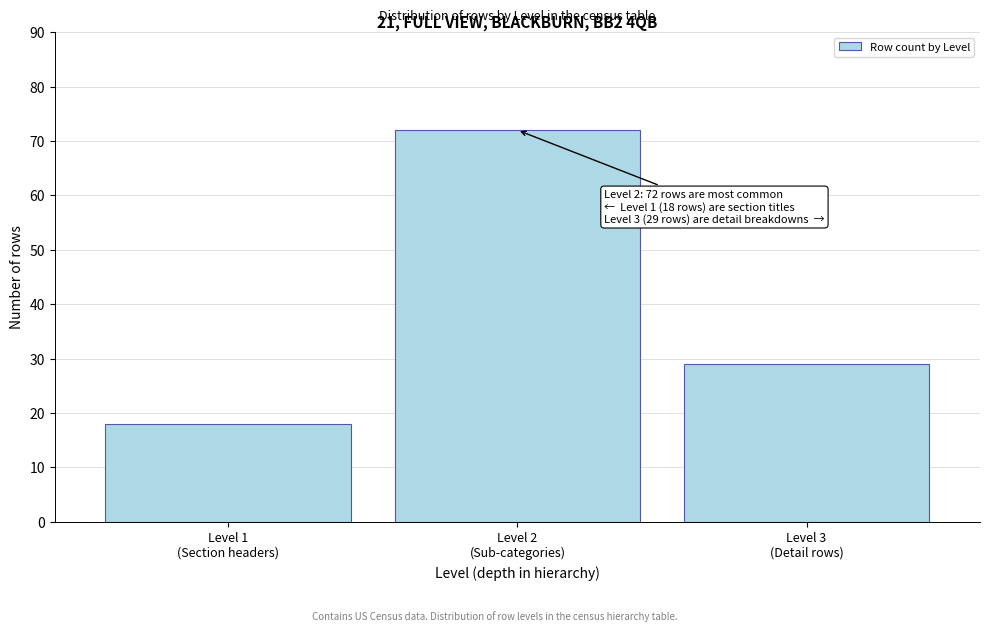

Reading left to right, what are all the values shown in this chart?

18	72	29